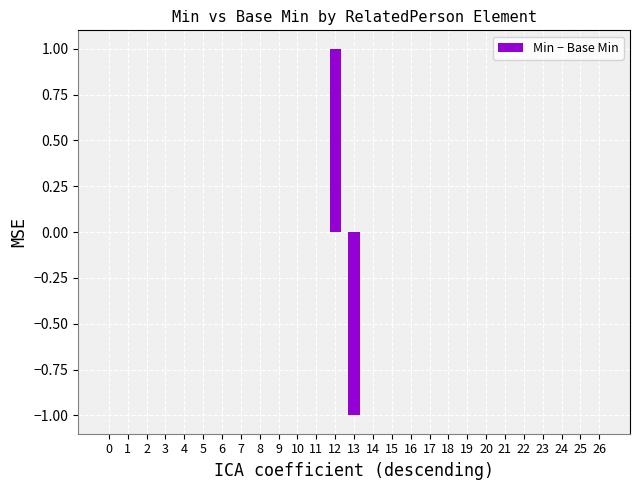

The chart shows a value of 1 at 11. True or false?

False